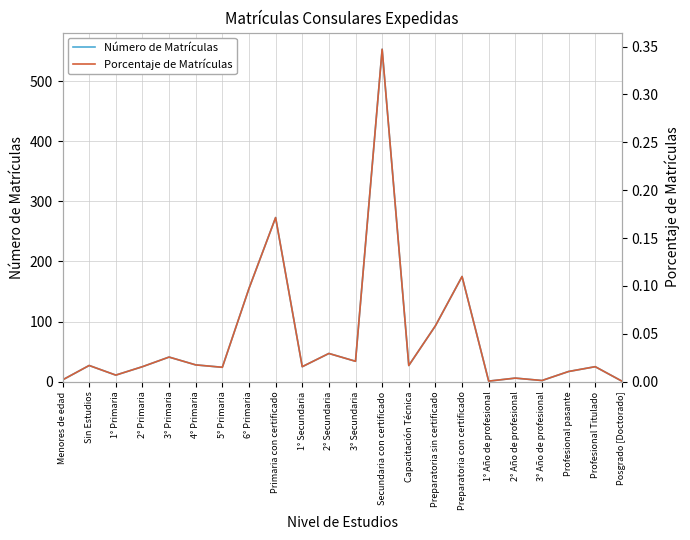

What is the difference between the second highest and second lowest values in the Porcentaje de Matrículas series?

0.2